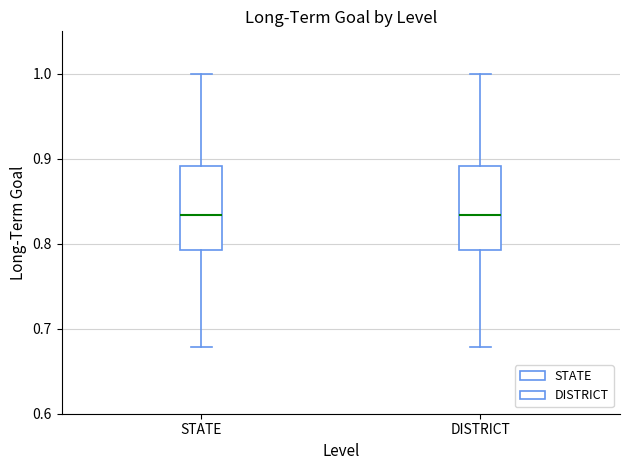

Where does the median line of the box for STATE sit on the y-axis? The values are not printed on the chart, so give them approximately, as read against the axis.

0.83